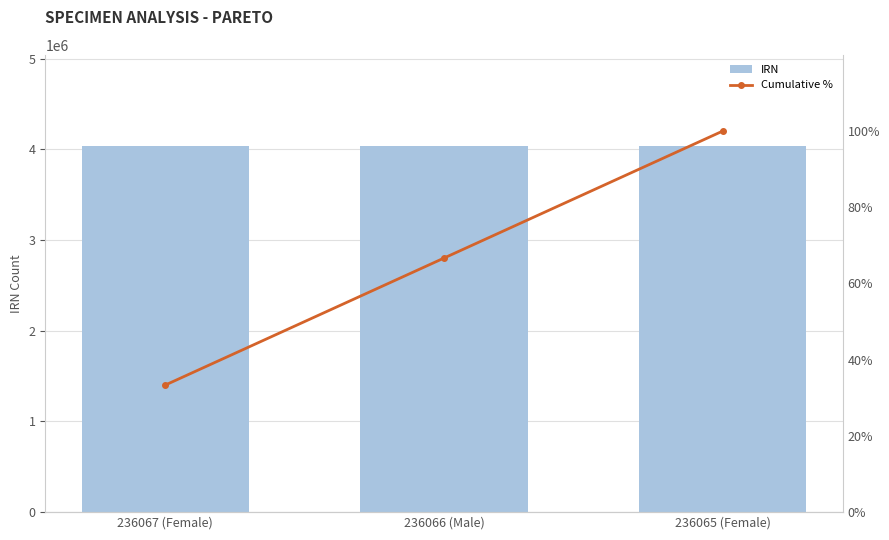

Read the Cumulative % value at 236065 (Female).

100.0